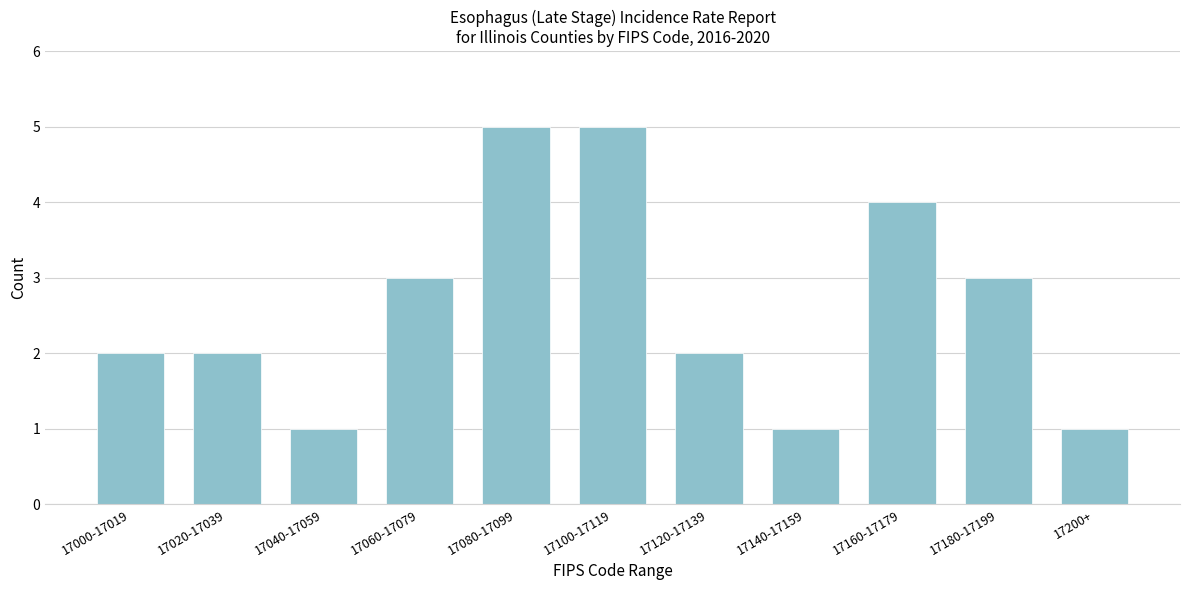

Reading left to right, transcribe all the data shown in this chart.

17000-17019=2	17020-17039=2	17040-17059=1	17060-17079=3	17080-17099=5	17100-17119=5	17120-17139=2	17140-17159=1	17160-17179=4	17180-17199=3	17200+=1